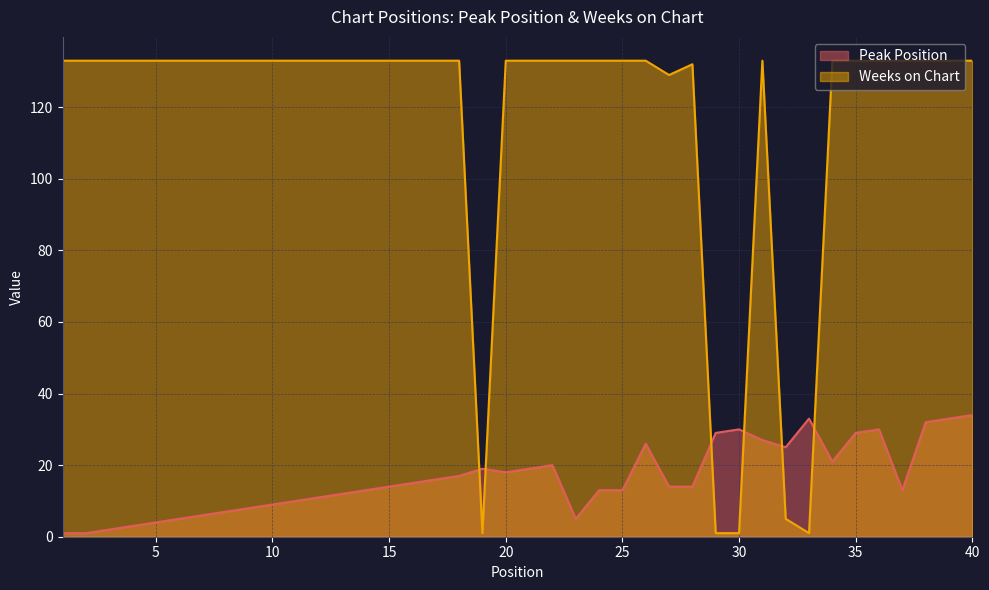

What is the maximum value for Peak Position?

34